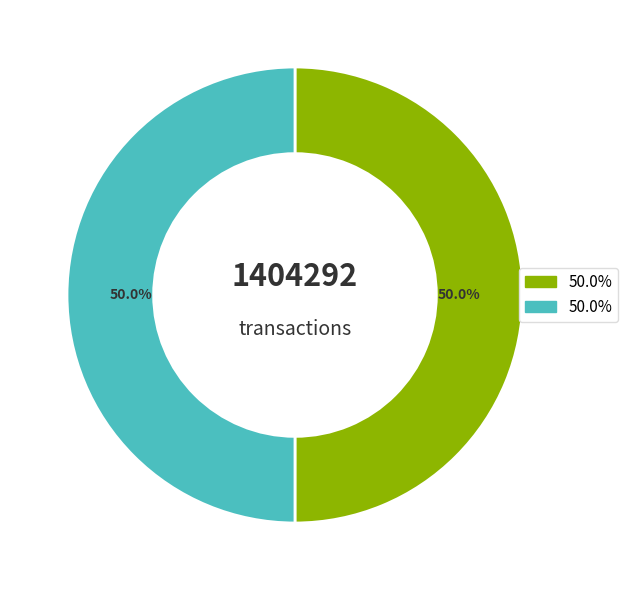

How many segments does this pie chart have?

2